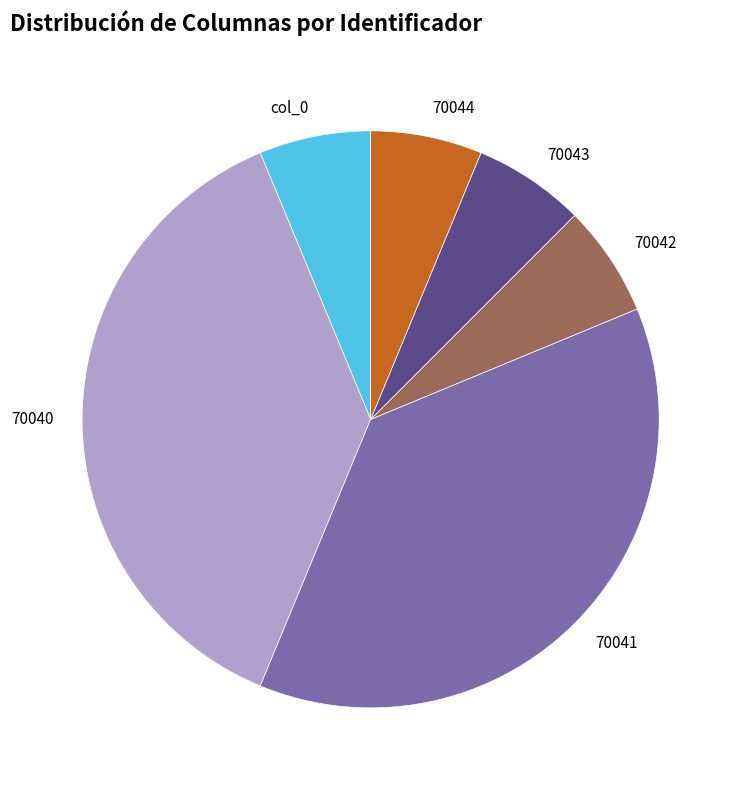

Is it true that 70041 is 49% of the pie?

False